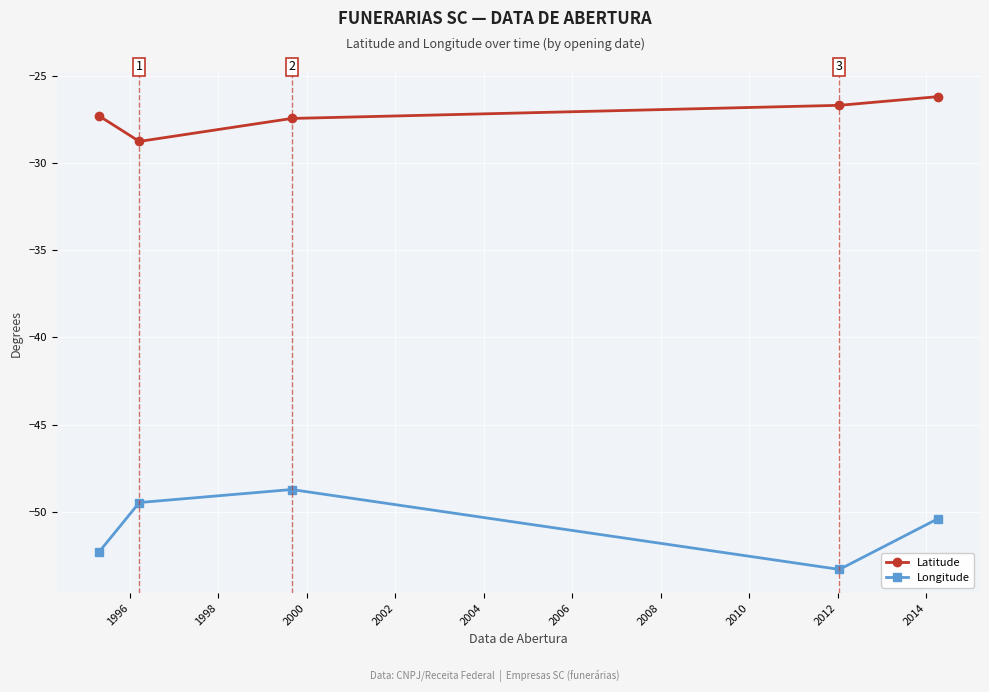

List the series in order of their peak value, lowest first.

Longitude, Latitude